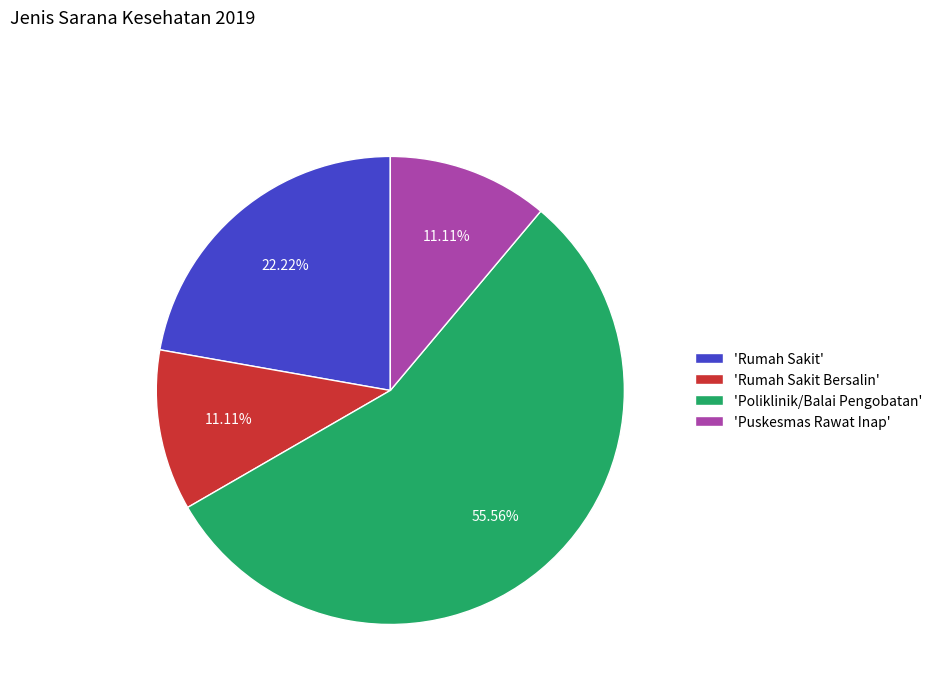

What is the largest slice in the pie chart?

'Poliklinik/Balai Pengobatan'